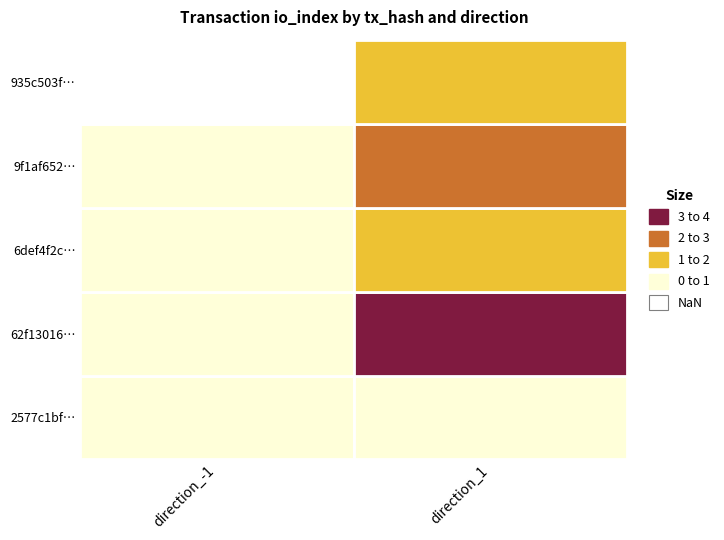

Count the number of data series in this chart.

5